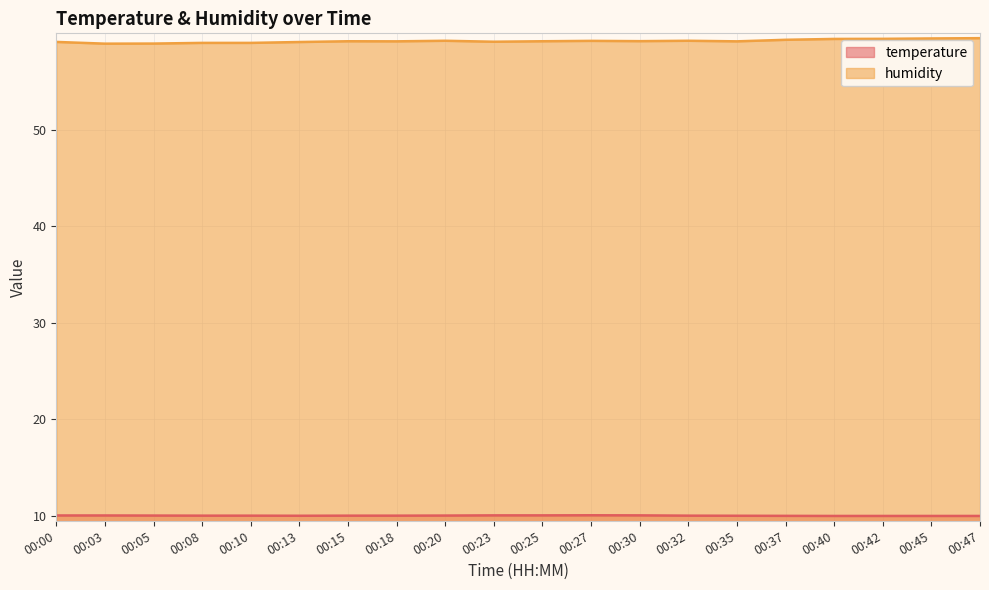

The value of humidity at 00:27 is 31.0. True or false?

False